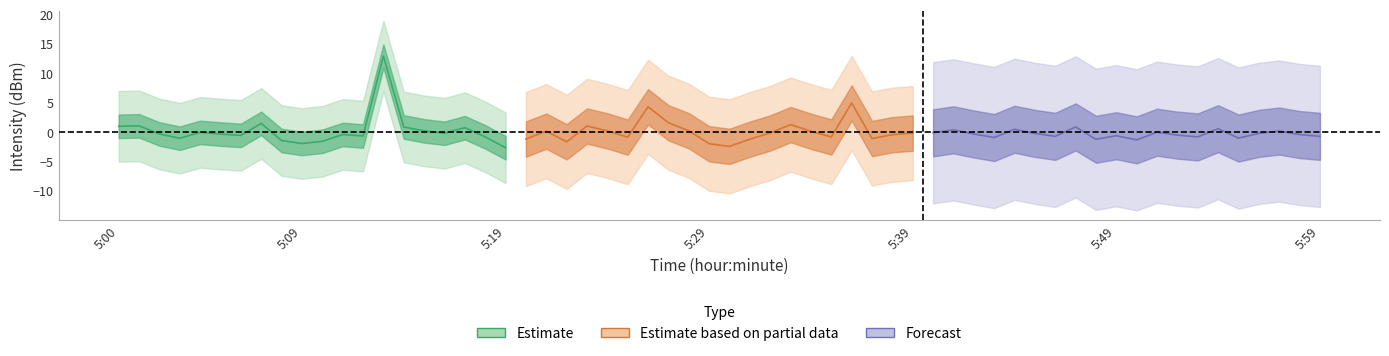

The value of center_forecast at 14 is 0.3. True or false?

False